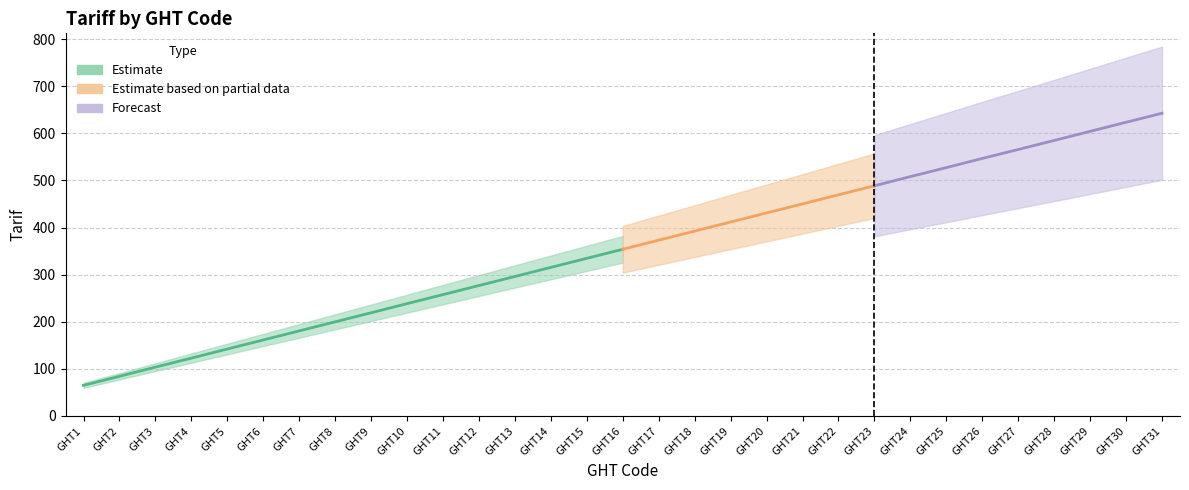

How many lines are shown in the chart?

1